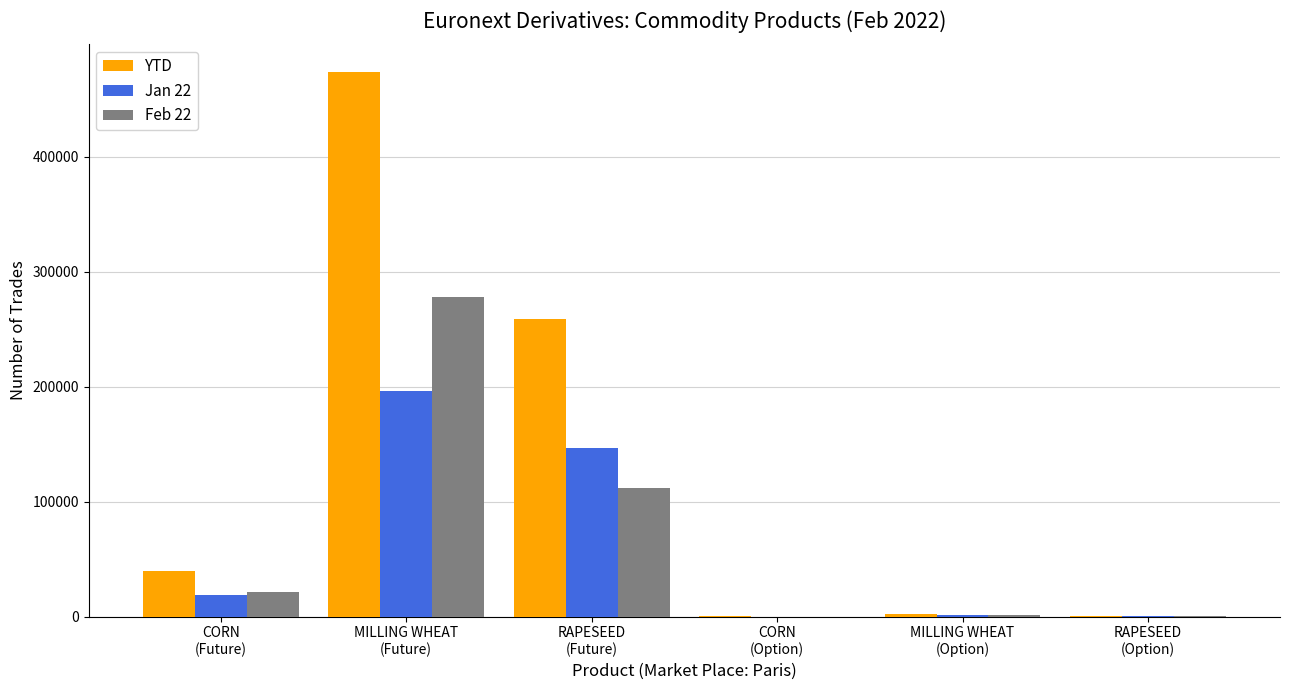

What is the maximum value for YTD?

473957